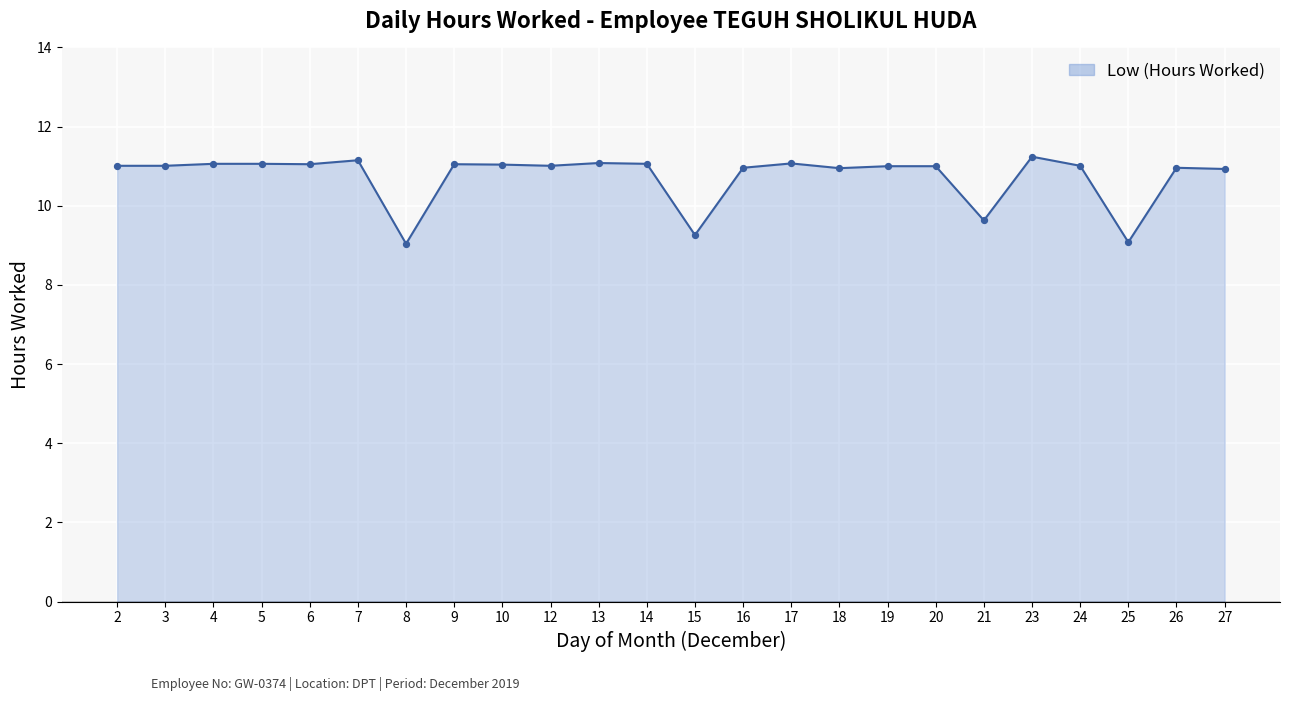

Approximately how many times larger is the value at 21 compared to 5?

0.9